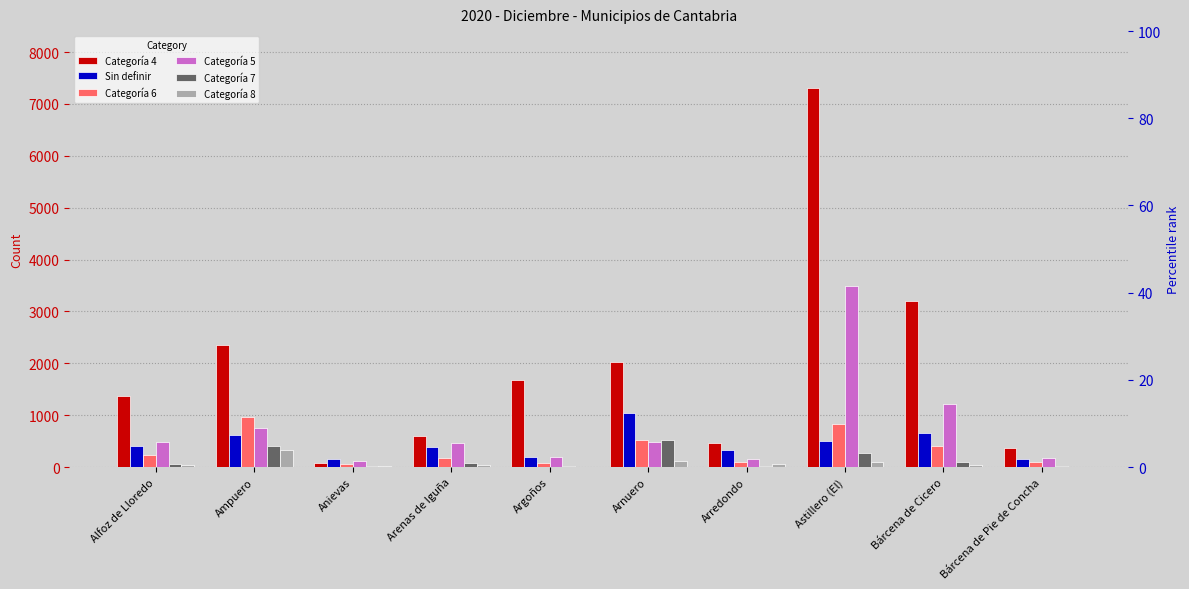

At Arenas de Iguña, list the series in order from largest to smallest.

Categoría 4, Categoría 5, Sin definir, Categoría 6, Categoría 7, Categoría 8